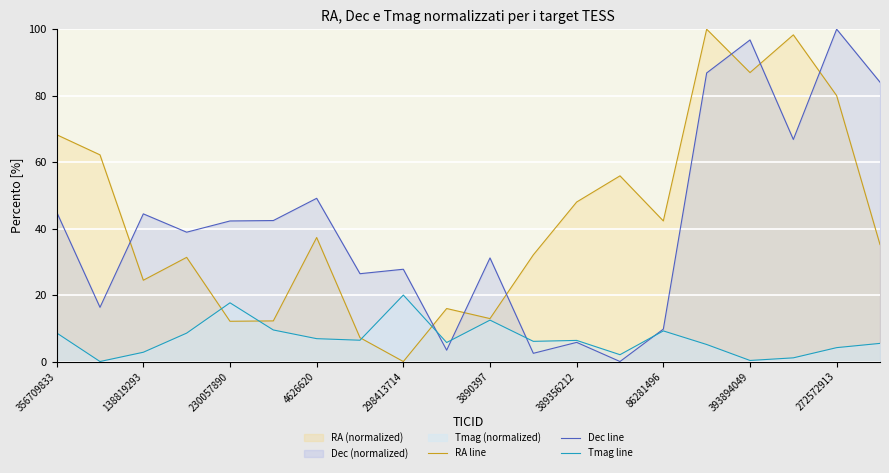

What value does the RA line series have at 138819293?

24.5